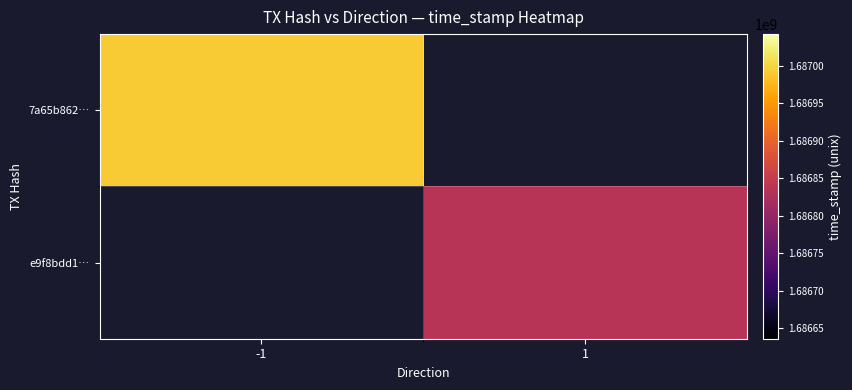

At which category is the sum across all series the highest?

-1